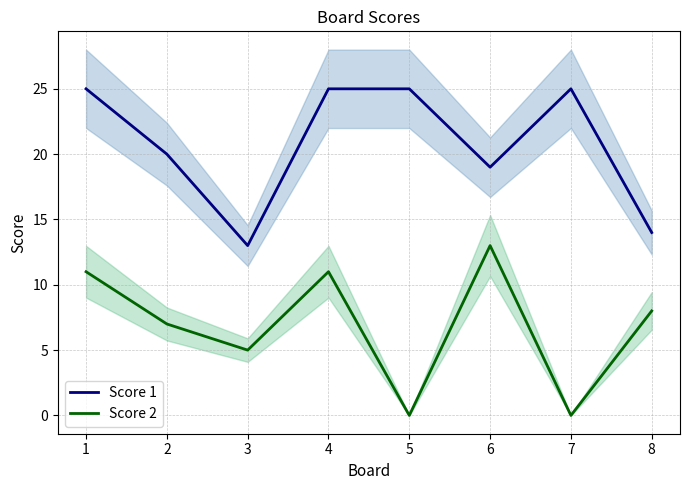

What is the sum of all Score 2 values?

55